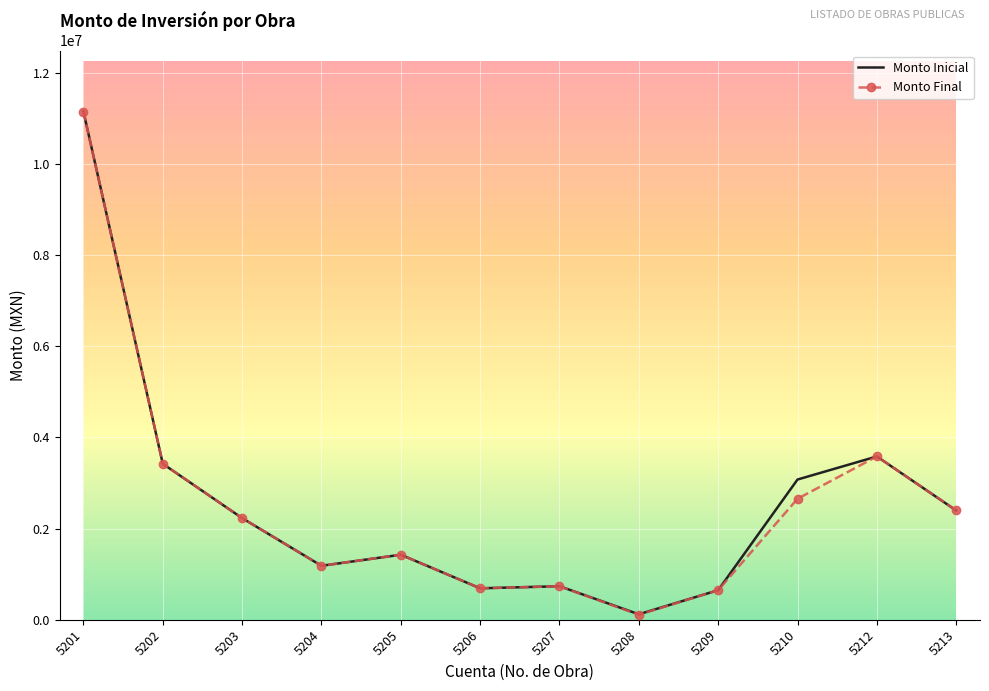

Which series has the largest range (max minus min)?

Monto Final